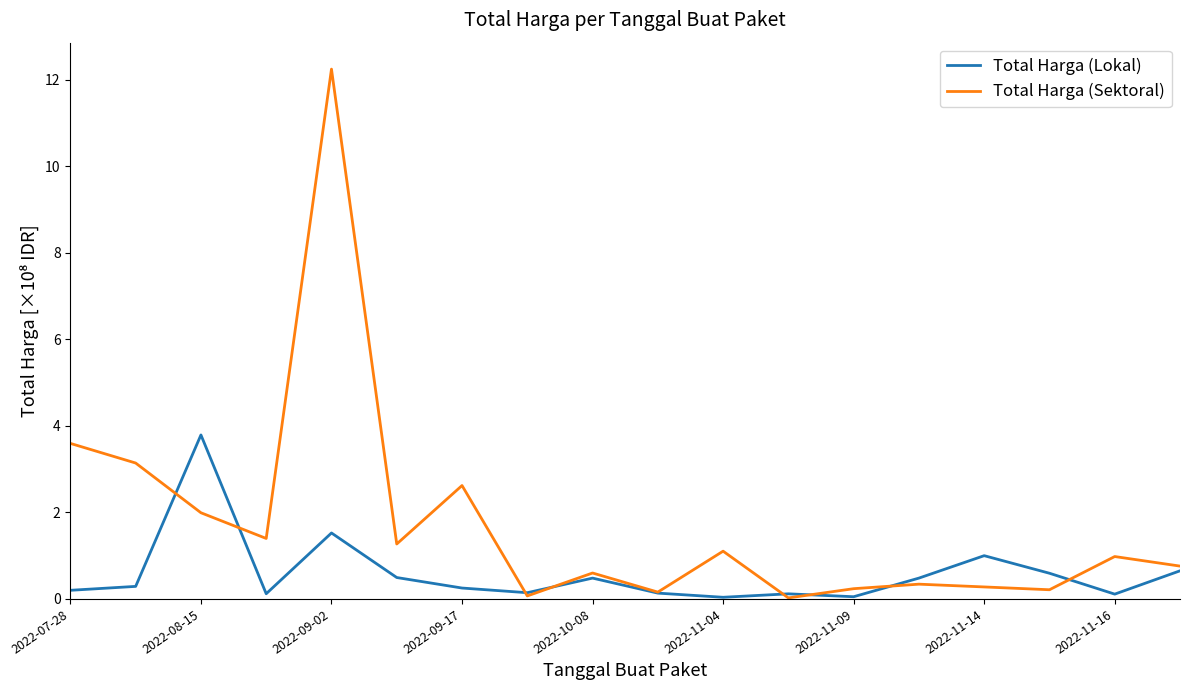

How many lines are shown in the chart?

2